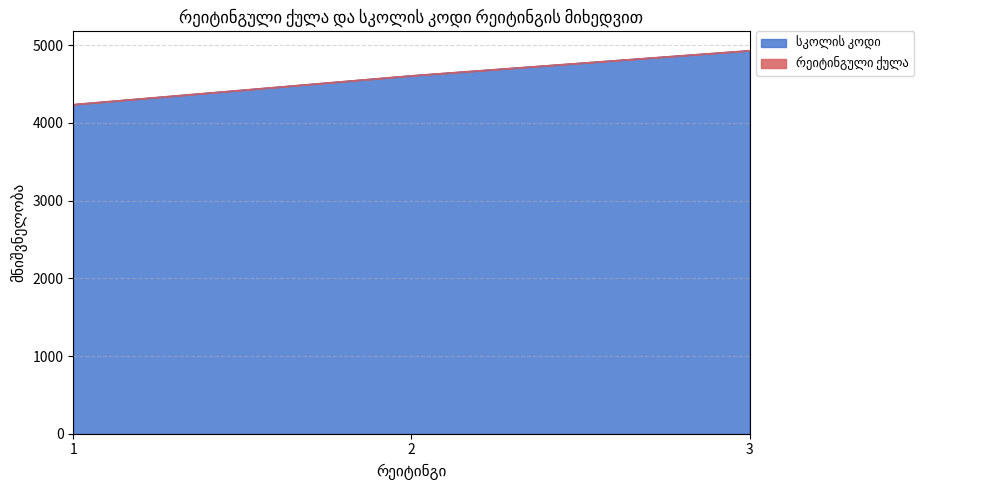

The chart shows a value of 1401 at 2. True or false?

False